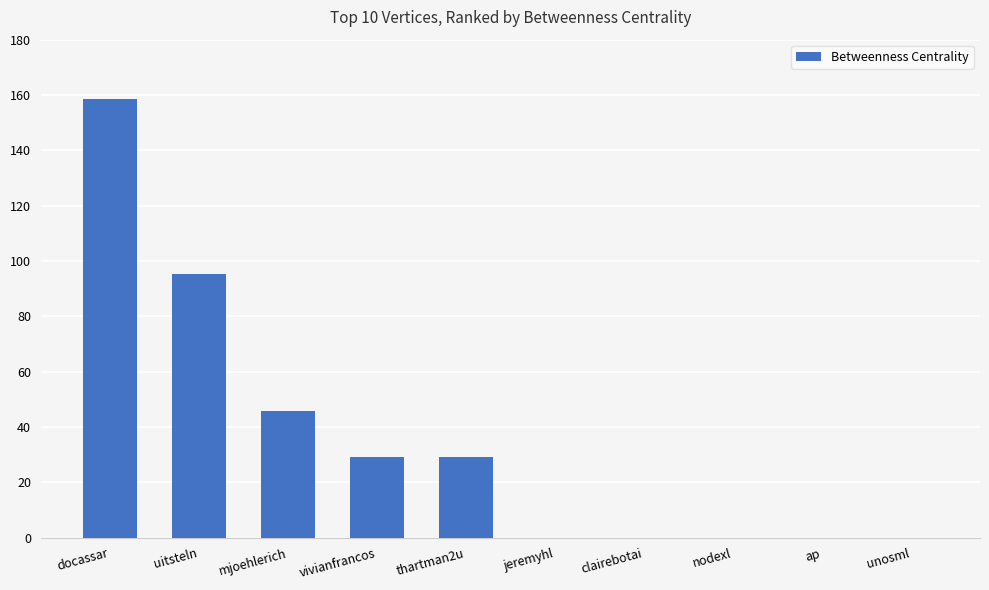

Reading left to right, transcribe all the data shown in this chart.

docassar=158.4	uitsteln=95.2	mjoehlerich=45.9	vivianfrancos=29.2	thartman2u=29.2	jeremyhl=0.0	clairebotai=0.0	nodexl=0.0	ap=0.0	unosml=0.0